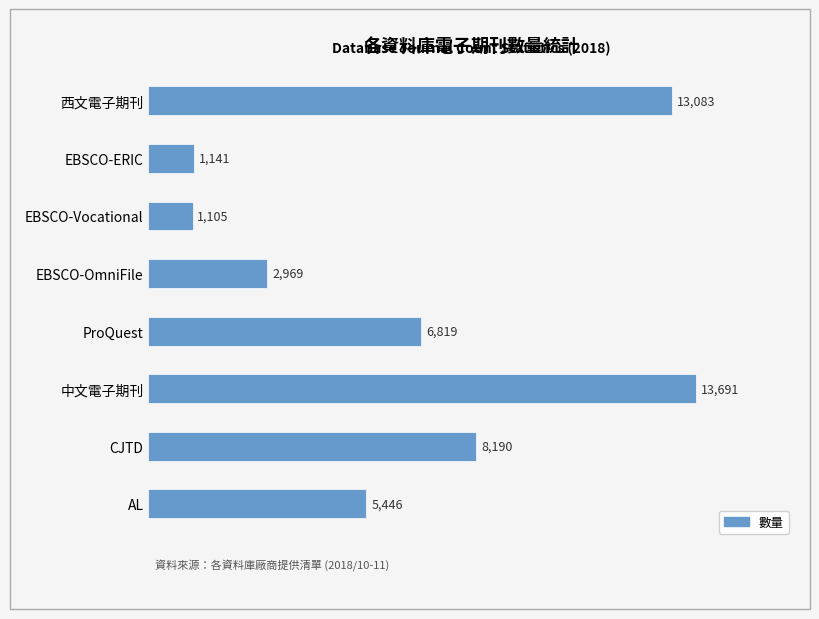

The chart shows a value of 13083 at 西文電子期刊. True or false?

True